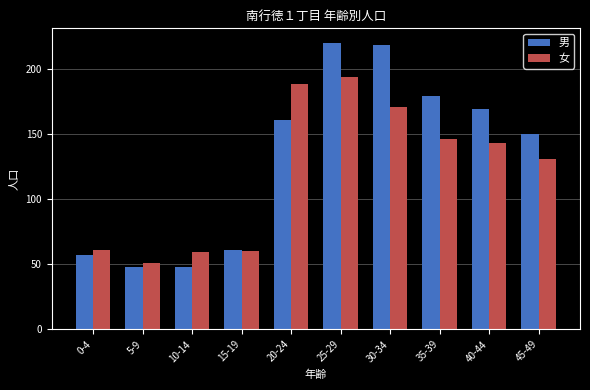

How many groups of bars are there?

10